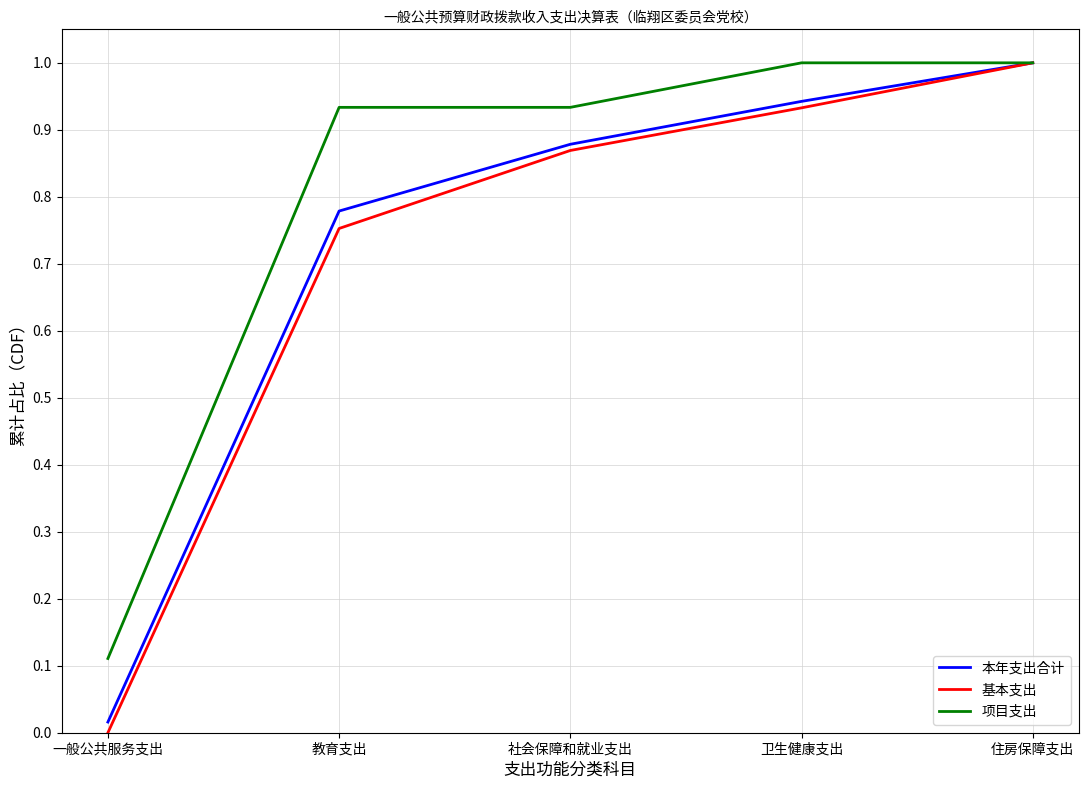

What is the sum of the 本年支出合计 values at 社会保障和就业支出 and 教育支出?

1.7